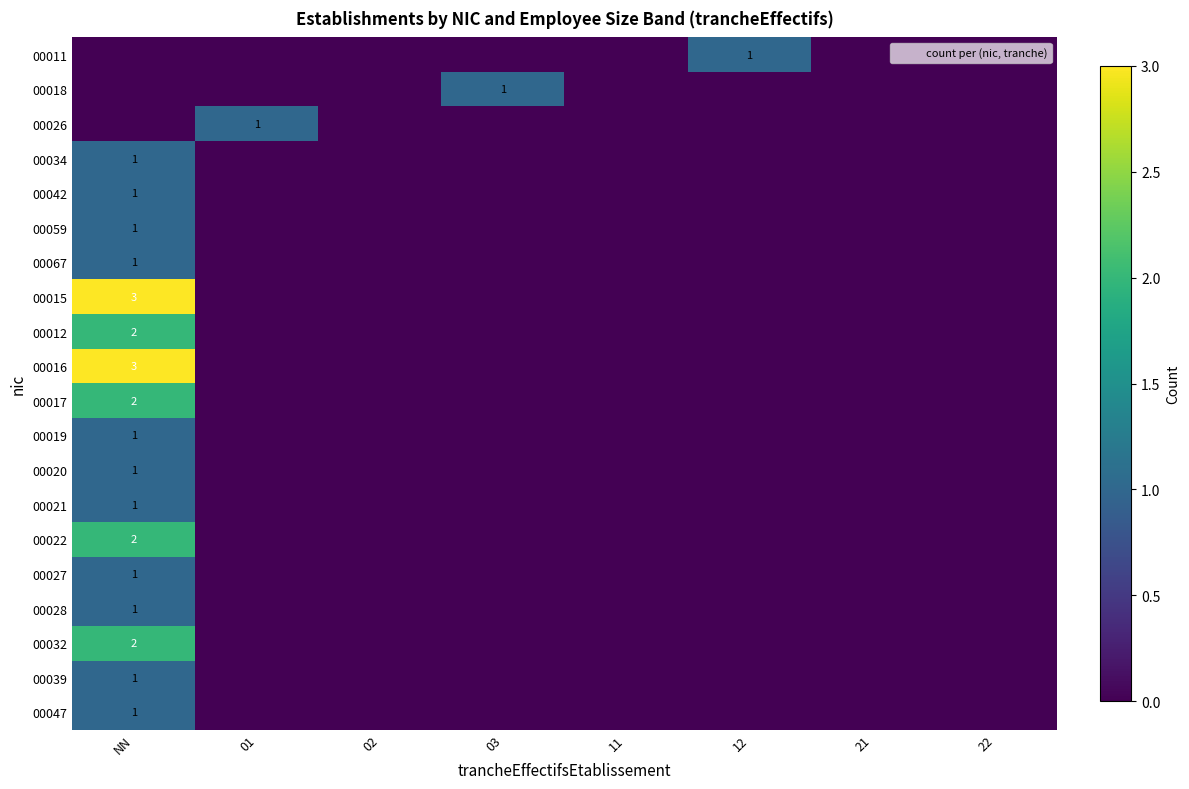

Which series has the widest spread of values?

00015